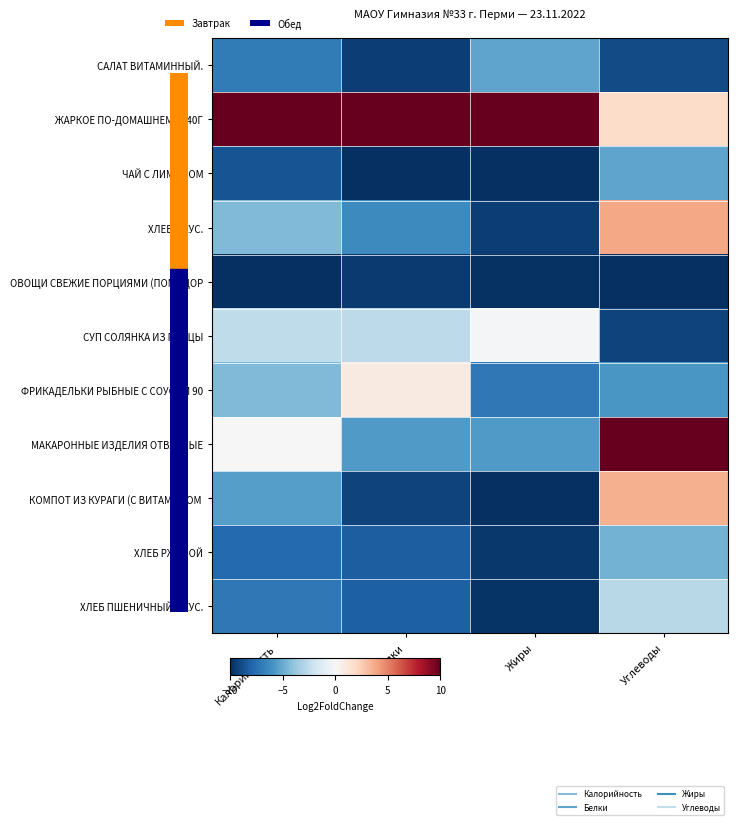

Between Белки and Калорийность, which is larger?

Калорийность